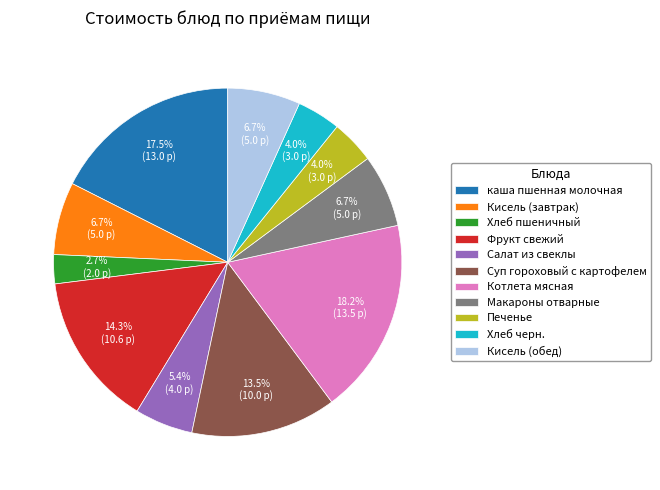

What portion of the pie excludes Салат из свеклы?

94.6%